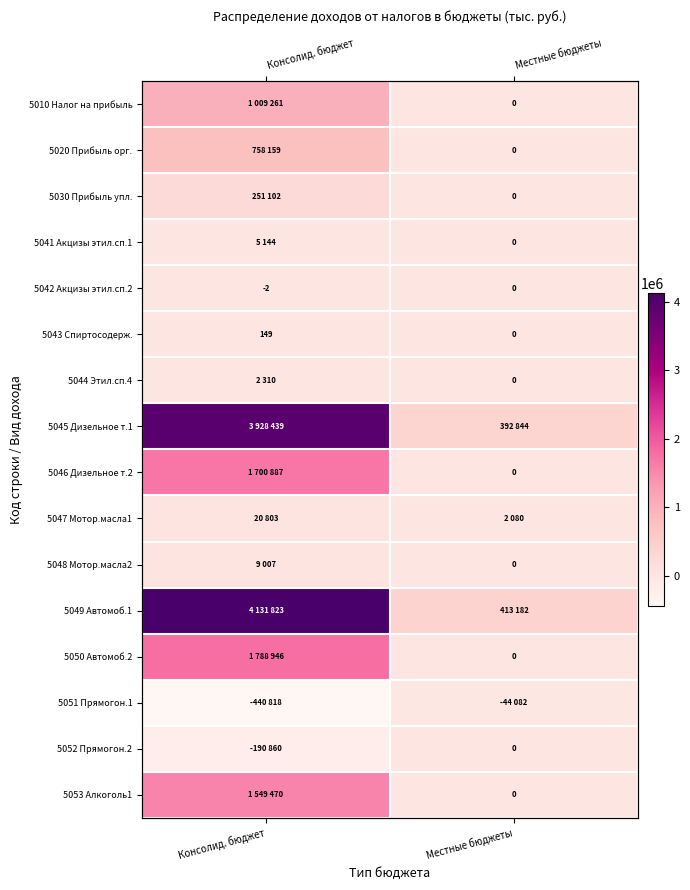

Is it true that 5050 Автомоб.2 equals 3095996 at Консолид. бюджет?

False